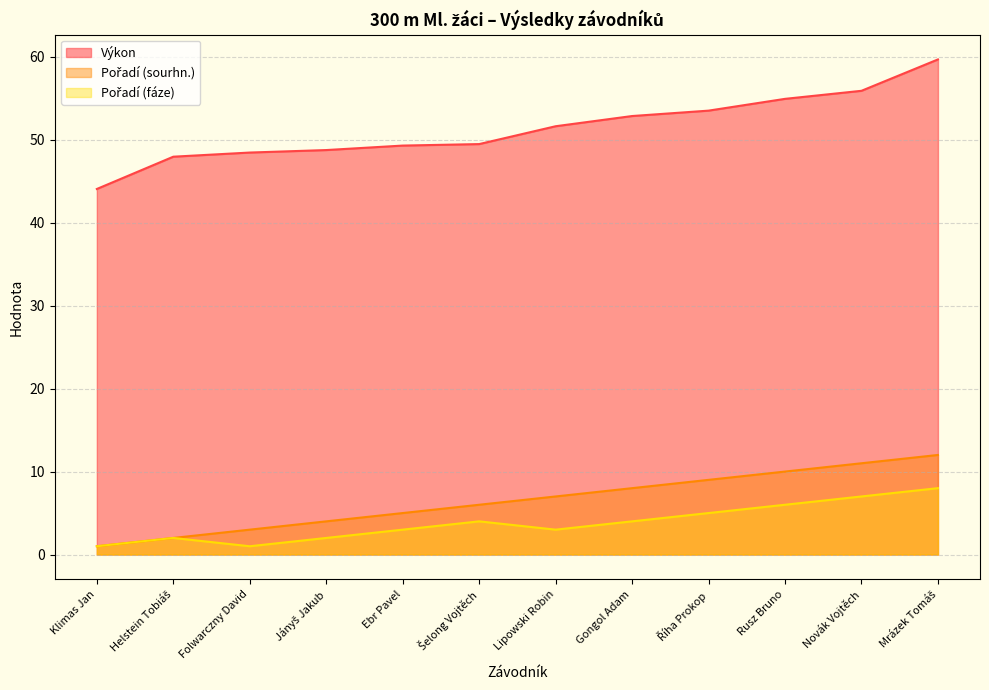

Reading left to right, list all the values displayed in this chart.

Výkon: Klimas Jan=44.0	Helstein Tobiáš=47.9	Folwarczny David=48.4	Jányš Jakub=48.7	Ebr Pavel=49.3	Šelong Vojtěch=49.5	Lipowski Robin=51.6	Gongol Adam=52.8	Říha Prokop=53.5	Rusz Bruno=54.9	Novák Vojtěch=55.9	Mrázek Tomáš=59.7
Pořadí (sourhn.): Klimas Jan=1.0	Helstein Tobiáš=2.0	Folwarczny David=3.0	Jányš Jakub=4.0	Ebr Pavel=5.0	Šelong Vojtěch=6.0	Lipowski Robin=7.0	Gongol Adam=8.0	Říha Prokop=9.0	Rusz Bruno=10.0	Novák Vojtěch=11.0	Mrázek Tomáš=12.0
Pořadí (fáze): Klimas Jan=1.0	Helstein Tobiáš=2.0	Folwarczny David=1.0	Jányš Jakub=2.0	Ebr Pavel=3.0	Šelong Vojtěch=4.0	Lipowski Robin=3.0	Gongol Adam=4.0	Říha Prokop=5.0	Rusz Bruno=6.0	Novák Vojtěch=7.0	Mrázek Tomáš=8.0